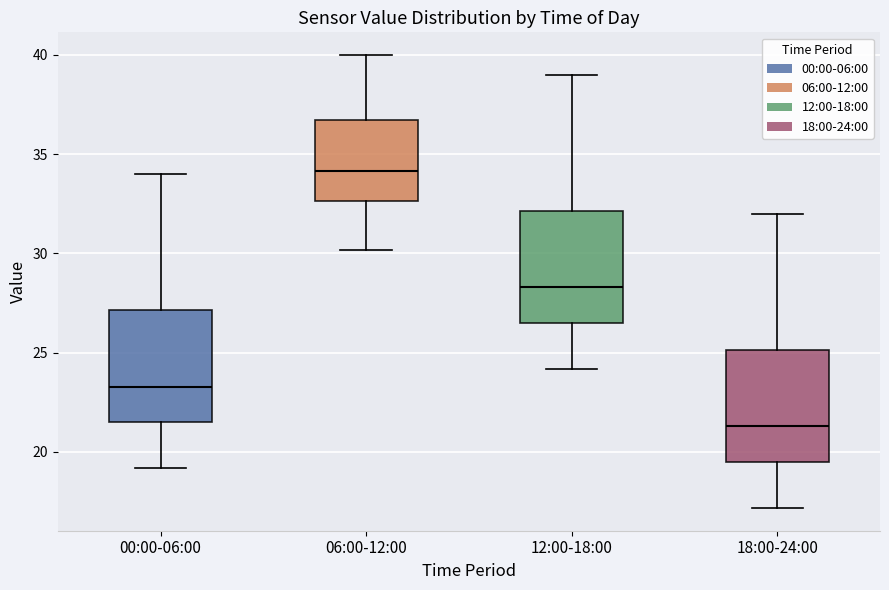

Which box has the highest median line?

06:00-12:00